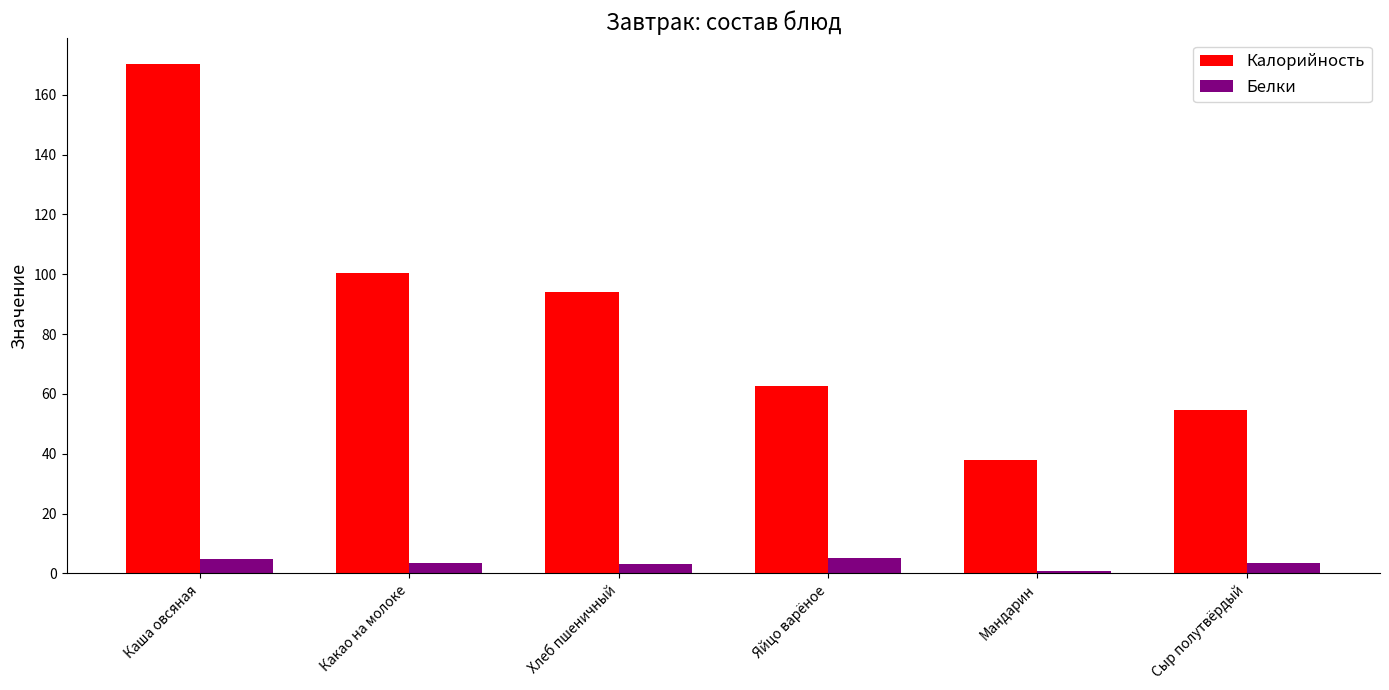

Which category has the highest value in the Калорийность series?

Каша овсяная